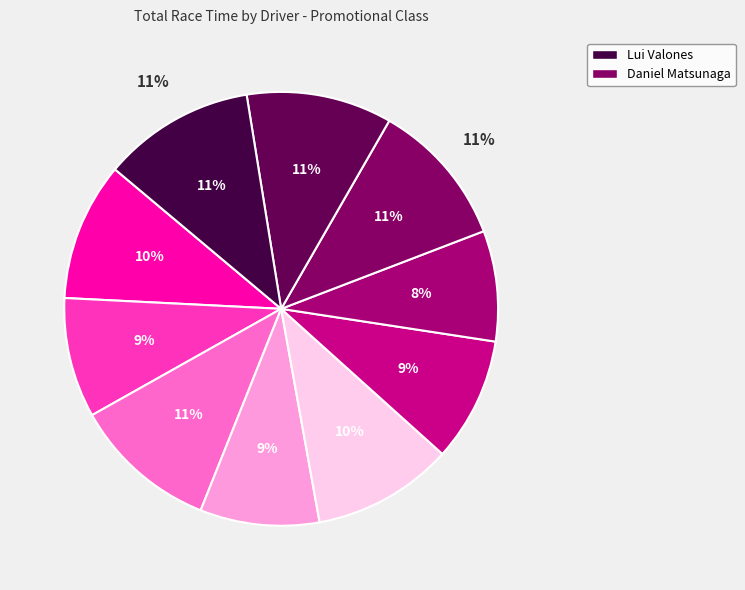

Count the number of slices in the pie.

10